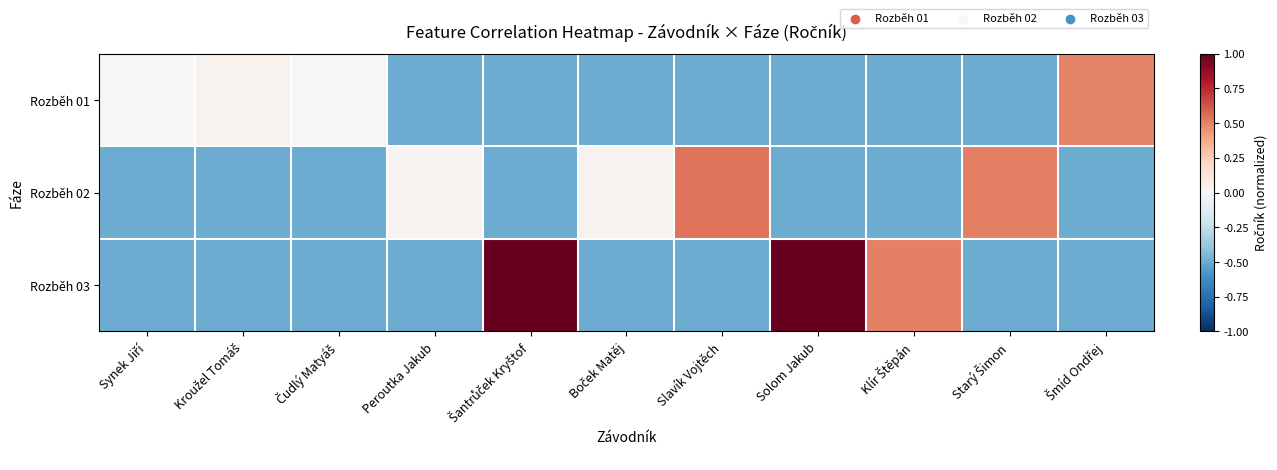

Rank the series at Starý Šimon from highest to lowest value.

Rozběh 02, Rozběh 01, Rozběh 03